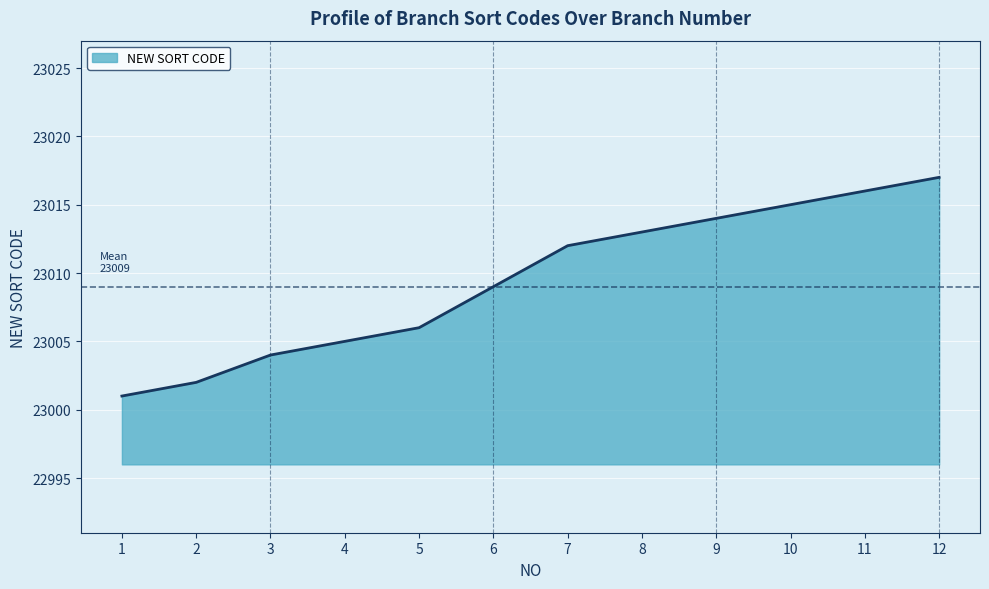

Reading right to left, transcribe all the data shown in this chart.

12=23017	11=23016	10=23015	9=23014	8=23013	7=23012	6=23009	5=23006	4=23005	3=23004	2=23002	1=23001